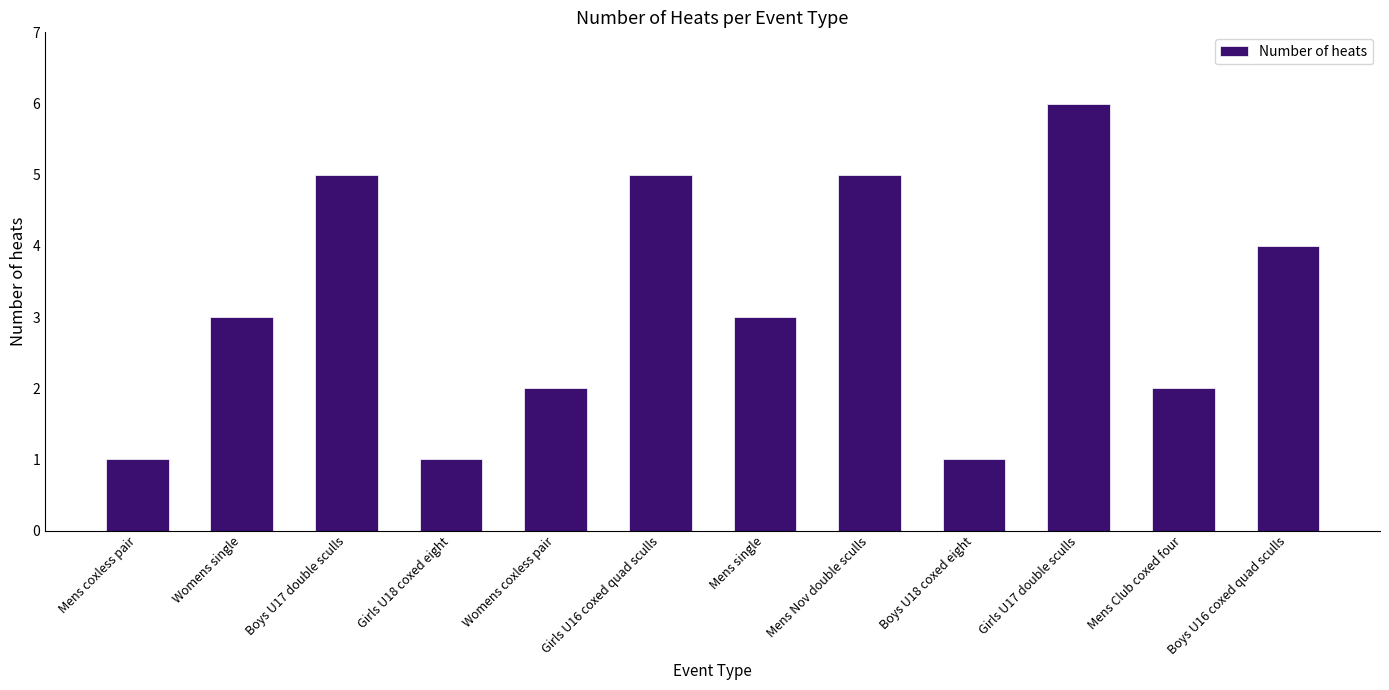

Reading left to right, transcribe all the data shown in this chart.

Mens coxless pair=1	Womens single=3	Boys U17 double sculls=5	Girls U18 coxed eight=1	Womens coxless pair=2	Girls U16 coxed quad sculls=5	Mens single=3	Mens Nov double sculls=5	Boys U18 coxed eight=1	Girls U17 double sculls=6	Mens Club coxed four=2	Boys U16 coxed quad sculls=4